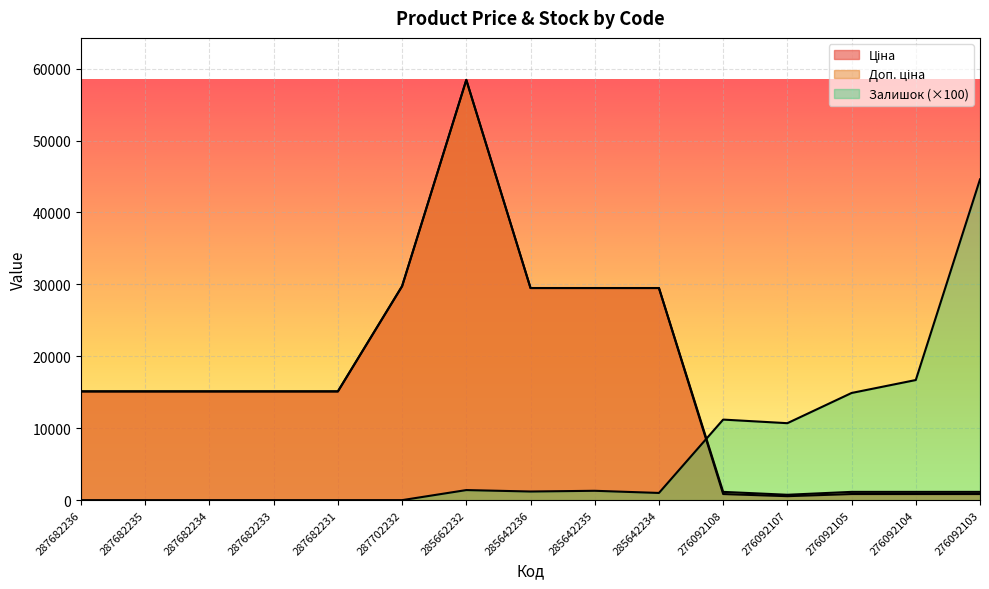

What is the label of the 5th point from the right?

276092108